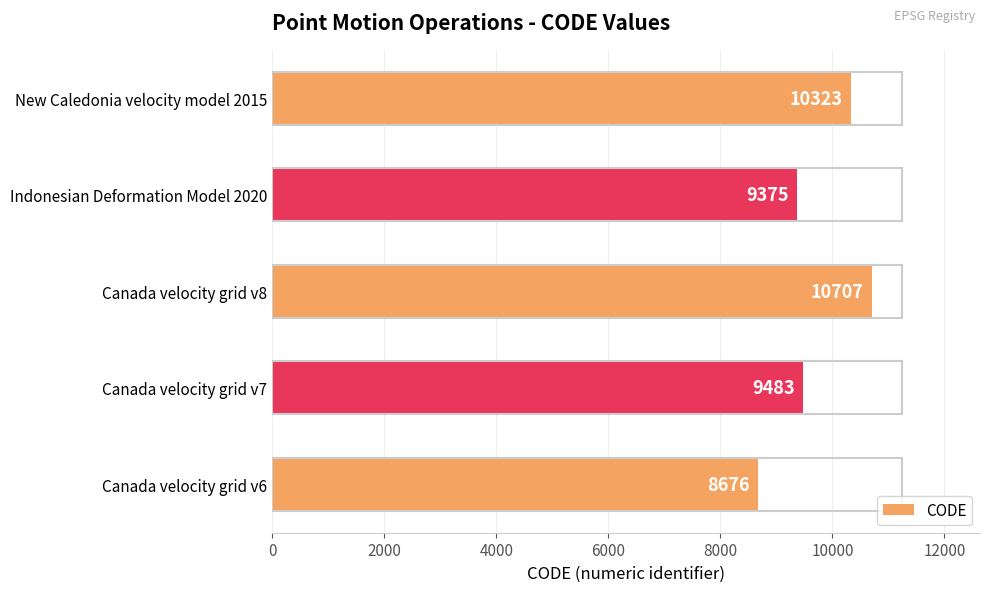

At which label is the value closest to 9691?

Canada velocity grid v7